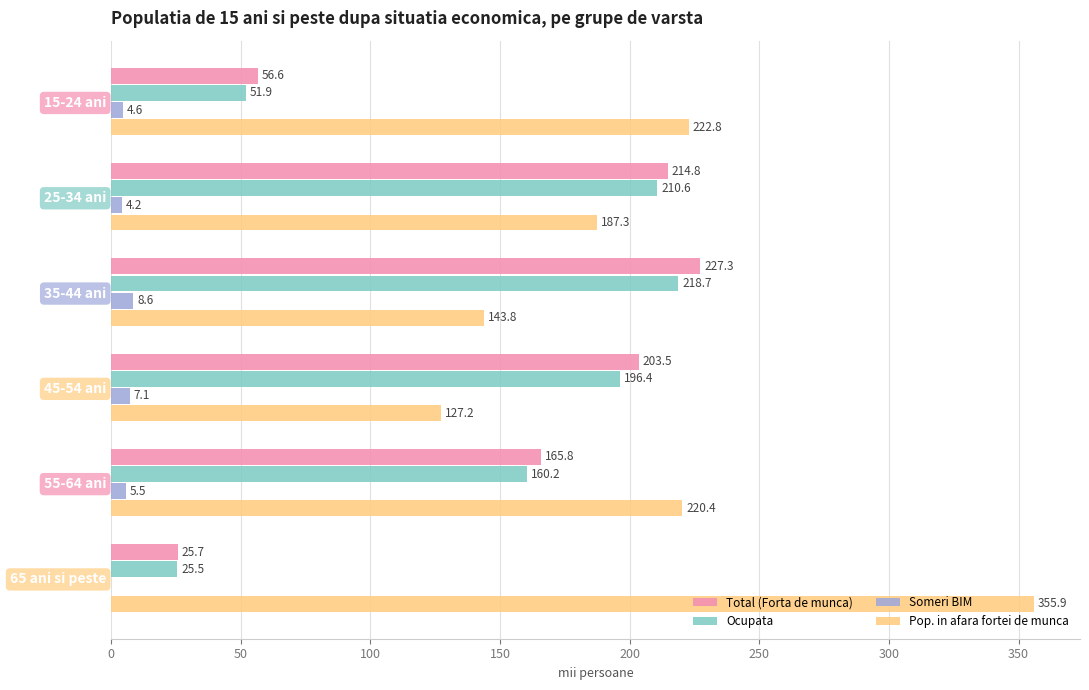

How many data points does each series have?

6